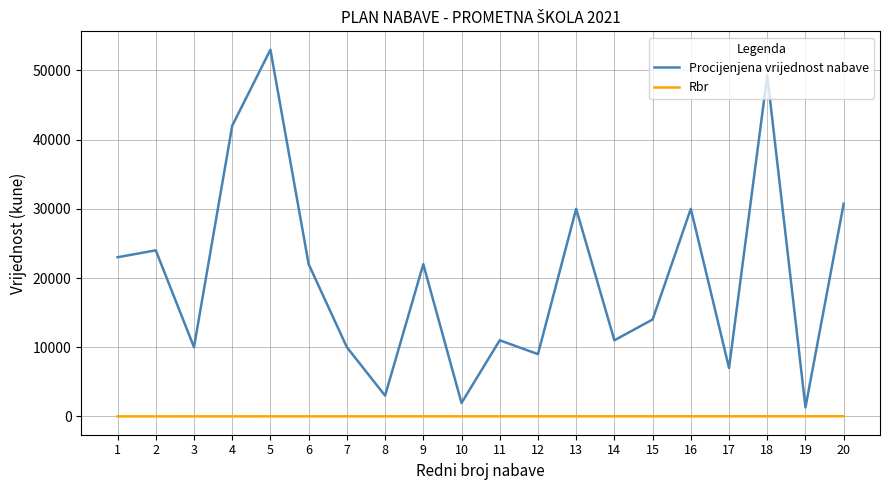

At 7, list the series in order from largest to smallest.

Procijenjena vrijednost nabave, Rbr